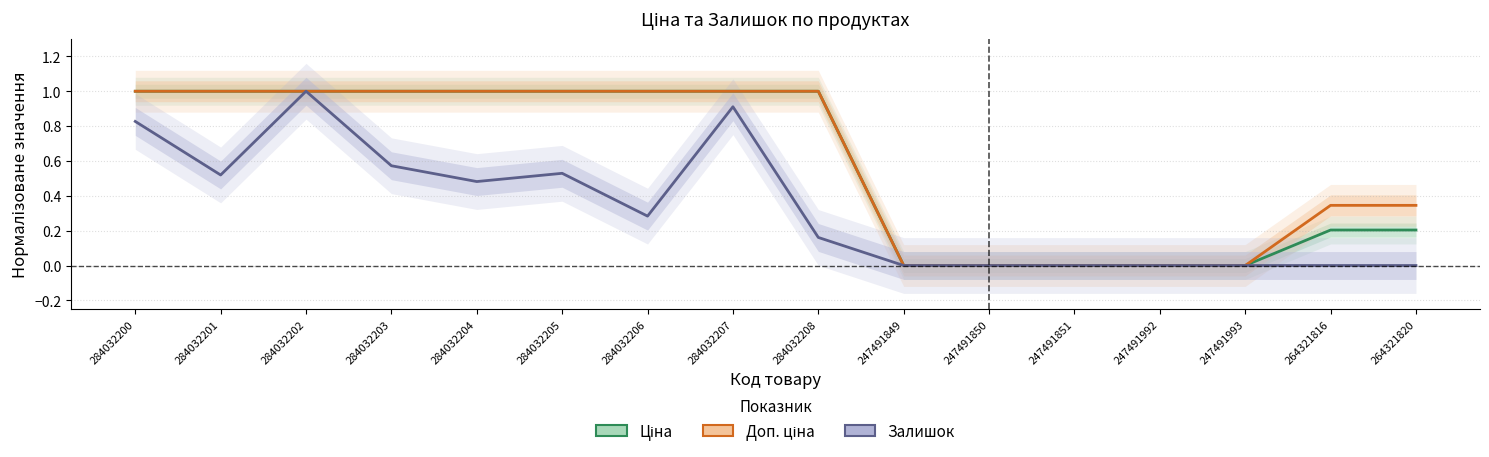

At which label does Ціна reach its minimum?

247491849